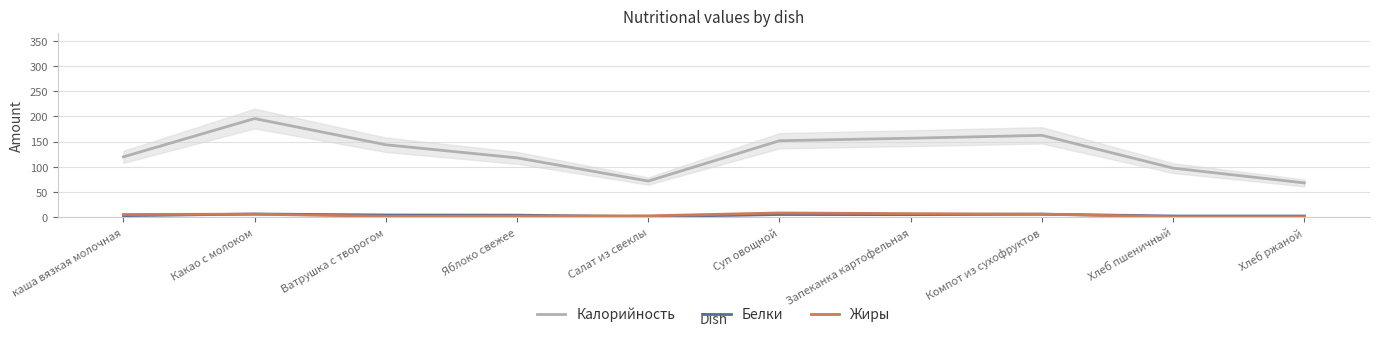

True or false: Калорийность and Белки intersect in this chart.

False